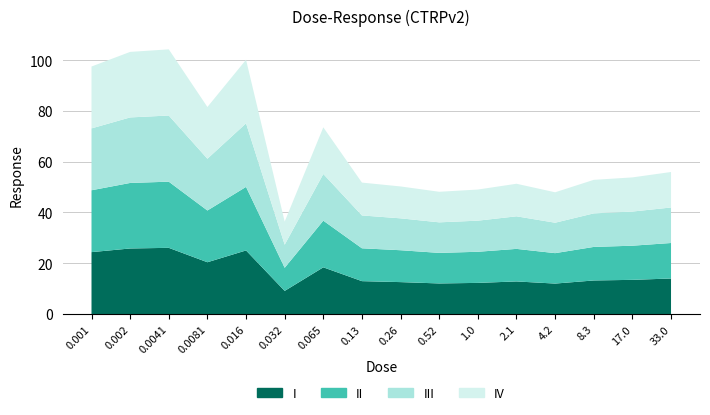

Reading left to right, list all the values displayed in this chart.

97.4	103.2	104.2	81.5	100.1	36.4	73.5	51.7	50.2	48.1	49.0	51.3	47.9	52.8	53.8	55.9